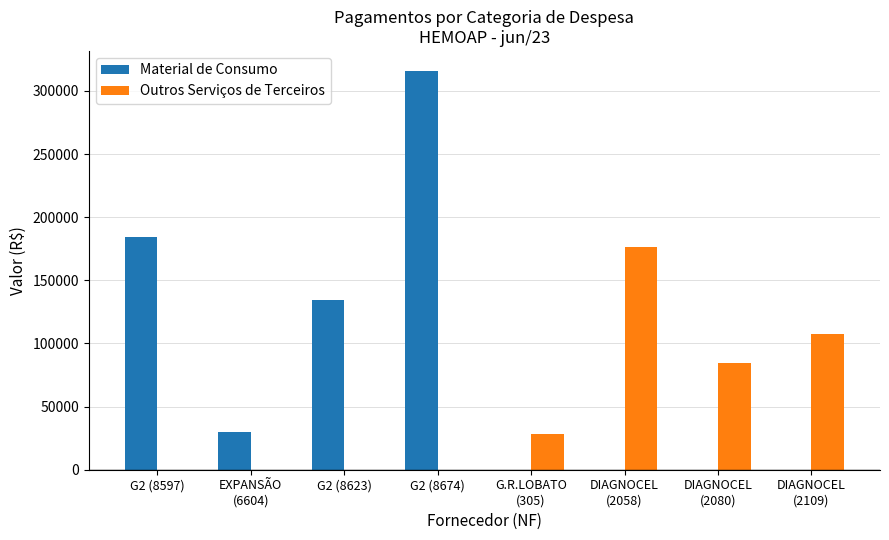

Are the bars grouped side by side (vs. stacked)?

Yes